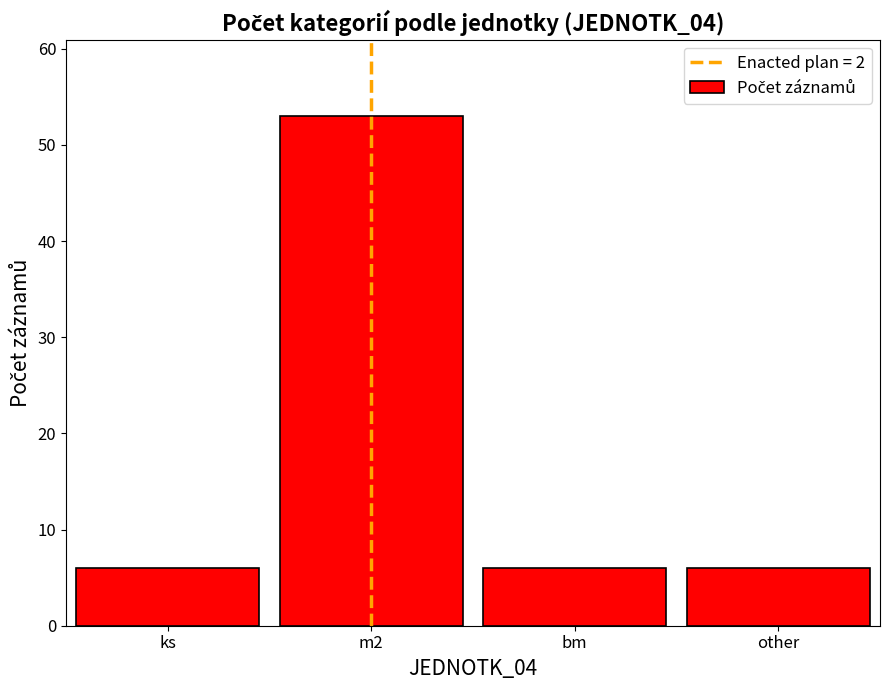

What position from the left is bm?

3